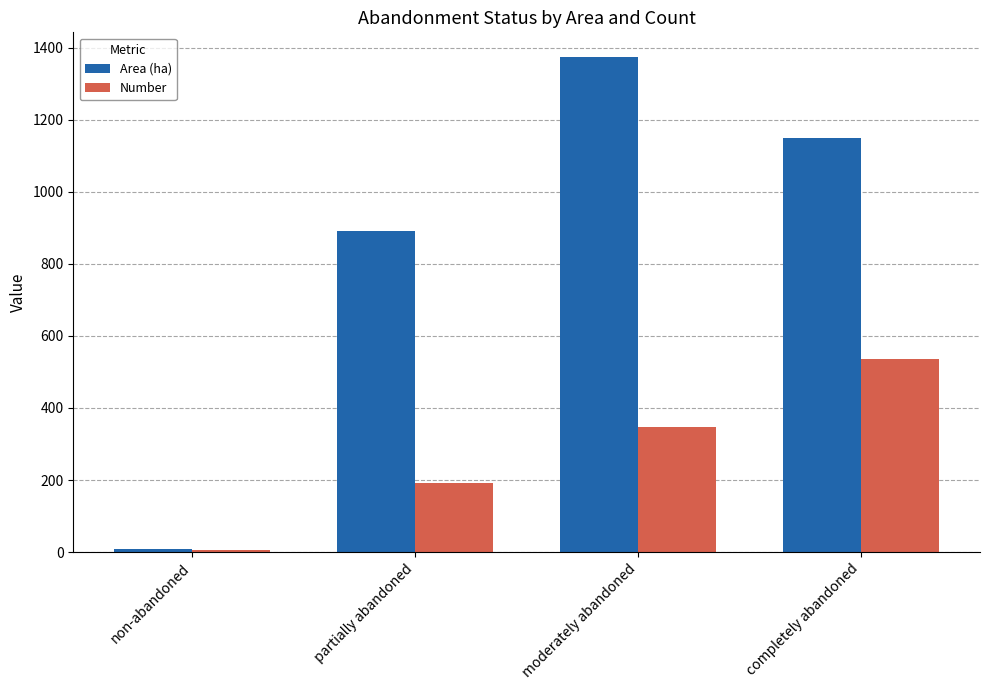

Is it true that Number equals 535.0 at completely abandoned?

True